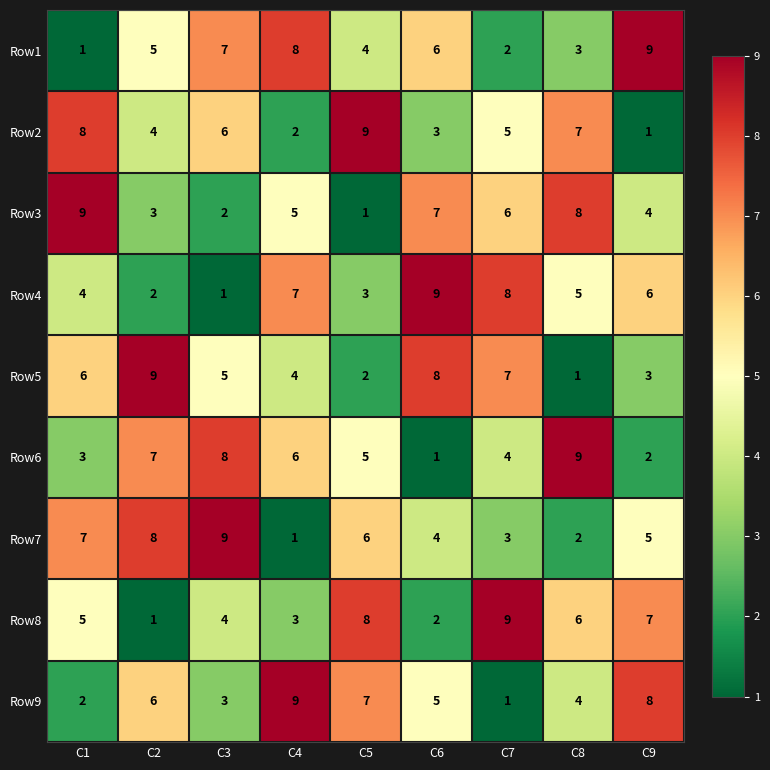

Which category has the highest value in the Row9 series?

C4